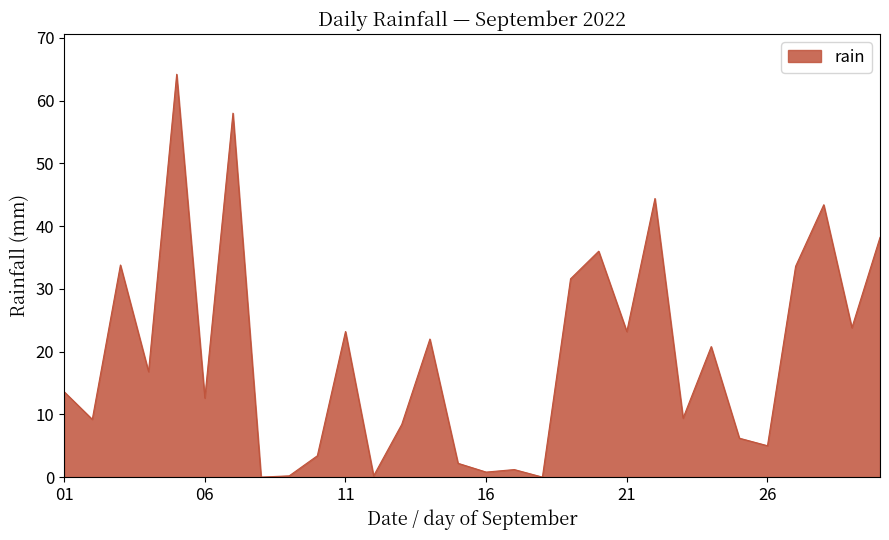

True or false: there are more than 1 points higher than both neighbors.

True